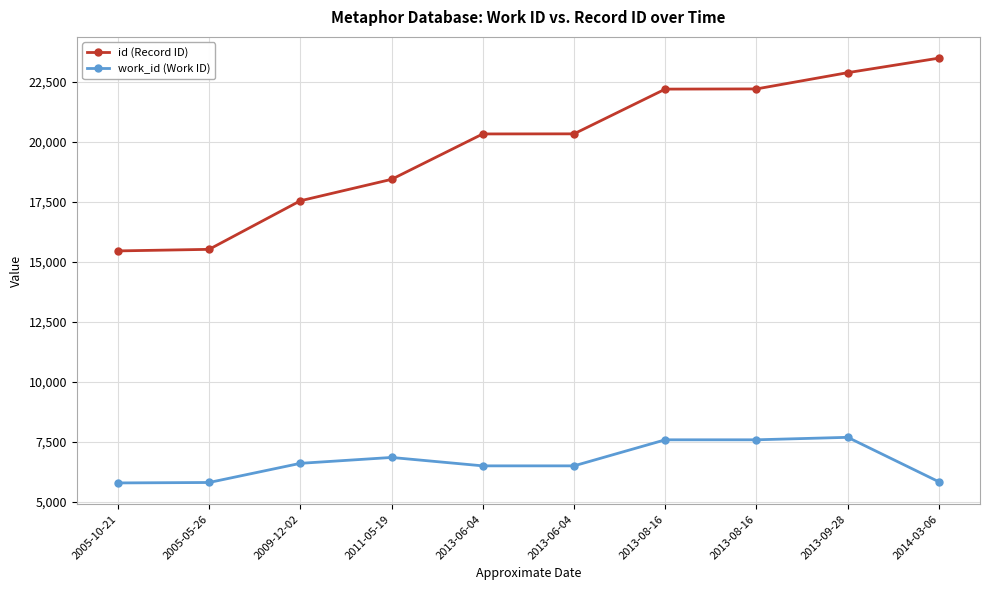

How many data points does each series have?

10